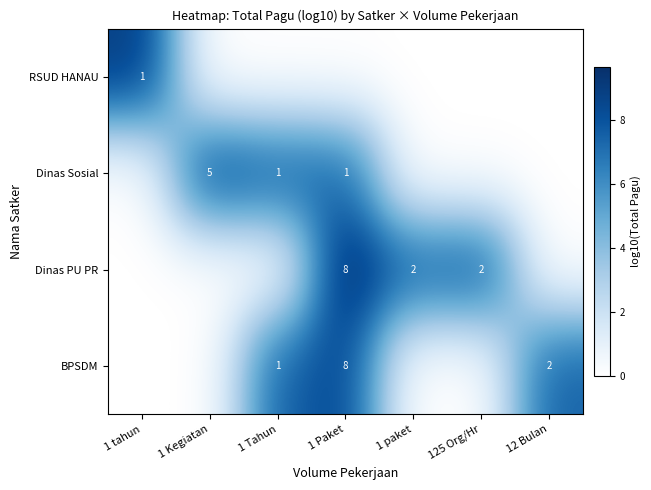

Is it true that BPSDM equals 8 at 1 Paket?

True